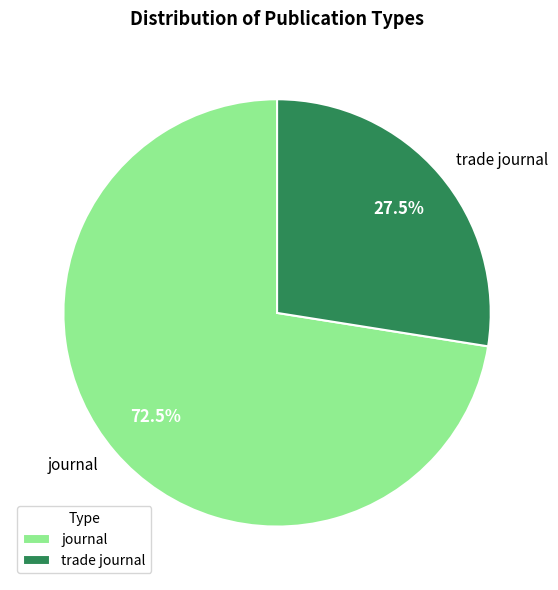

Which slice is the smallest?

trade journal